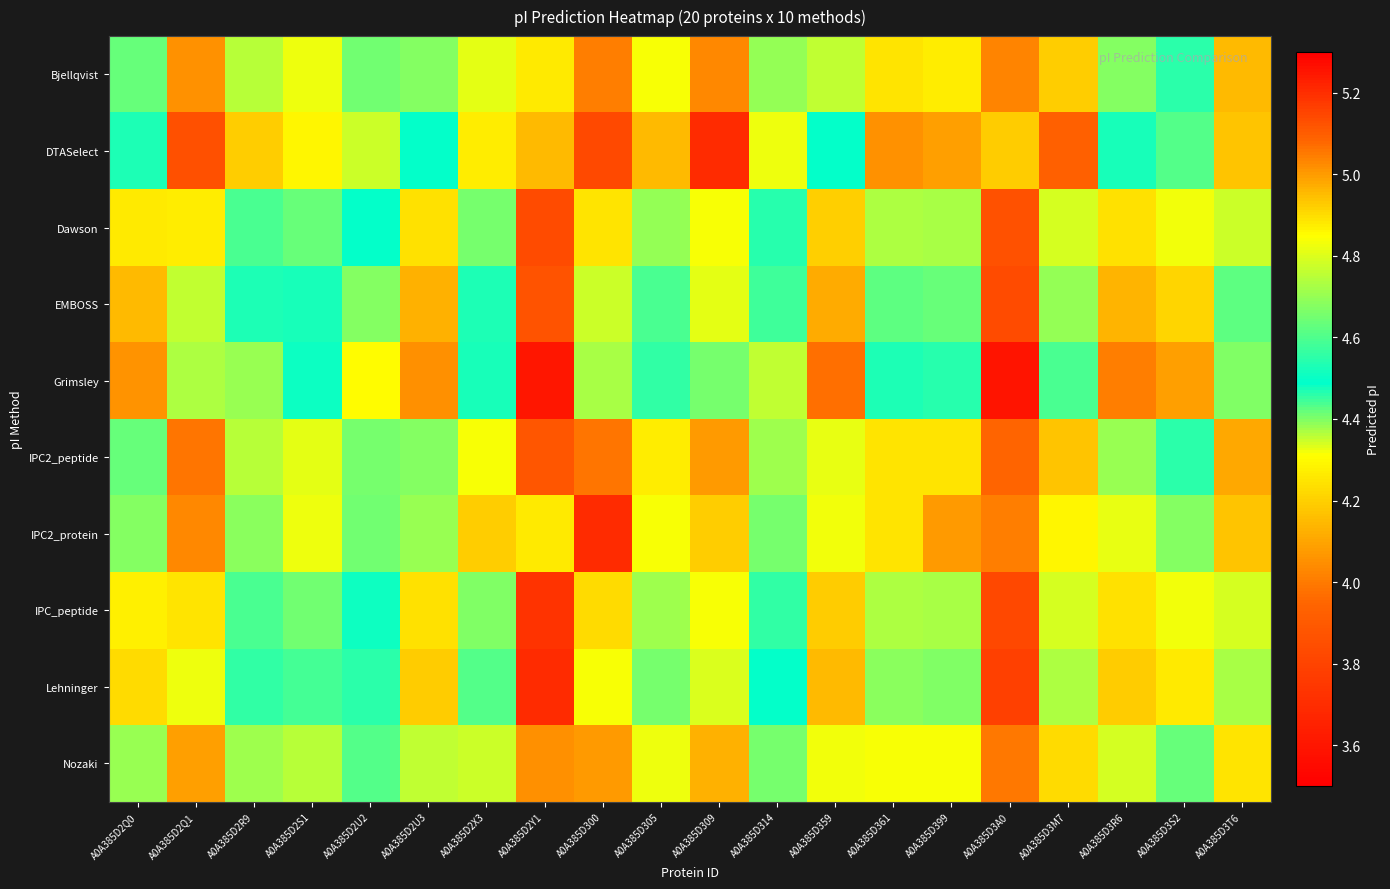

Rank the series at A0A385D2X3 from highest to lowest value.

IPC2_protein, DTASelect, IPC2_peptide, Bjellqvist, Nozaki, IPC_peptide, Dawson, Lehninger, EMBOSS, Grimsley